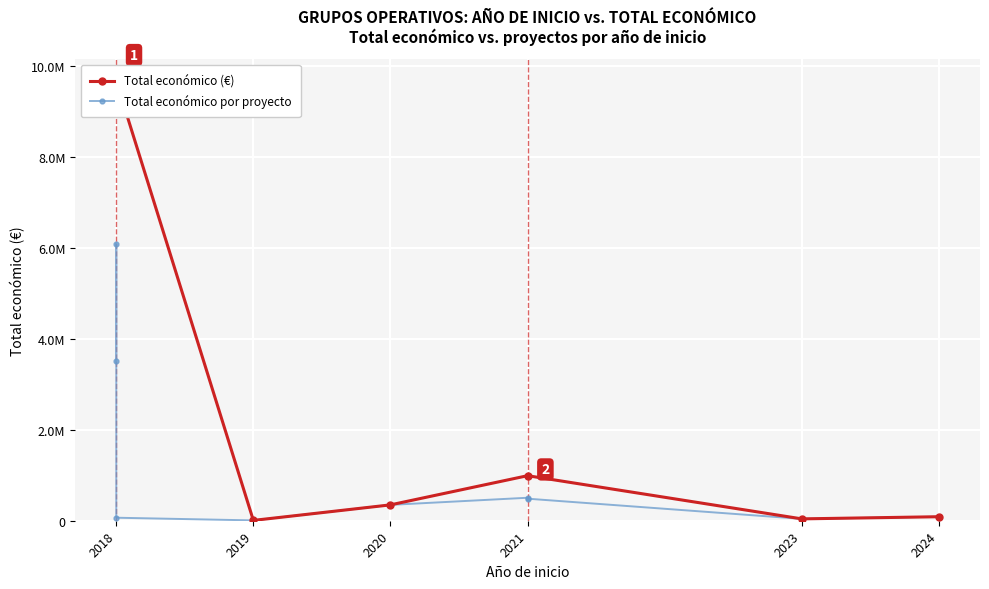

At which category does the chart reach its peak across all series?

2018